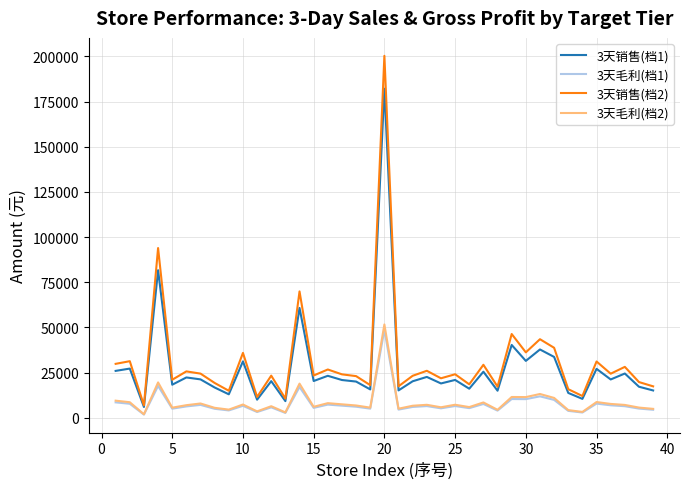

True or false: 3天销售(档2) and 3天毛利(档1) cross at least once.

False